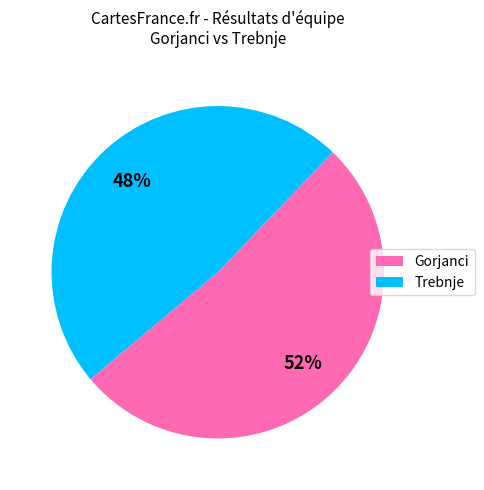

How many slices are in this pie chart?

2